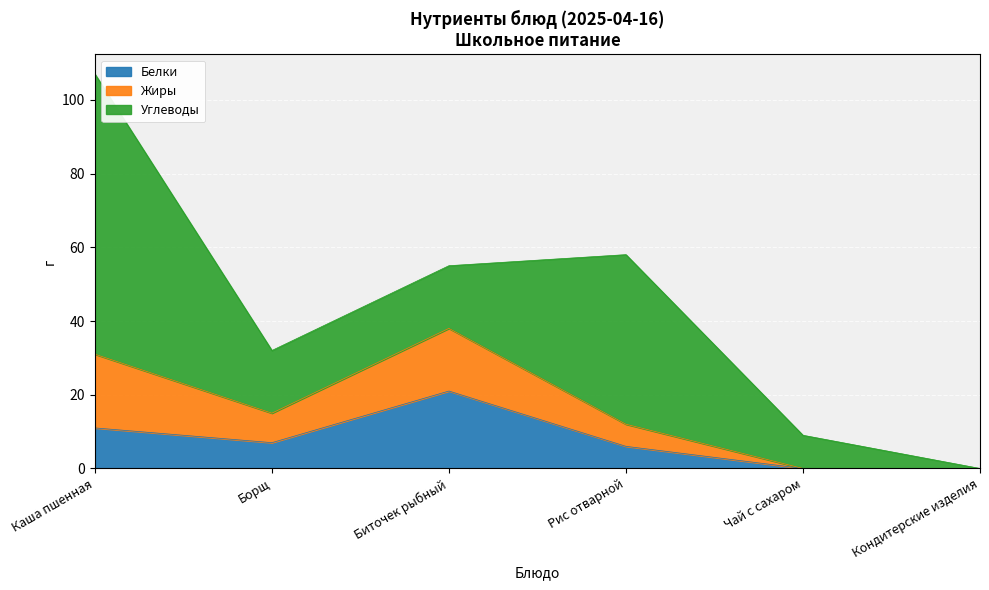

True or false: Калорийность and Белки cross at least once.

False